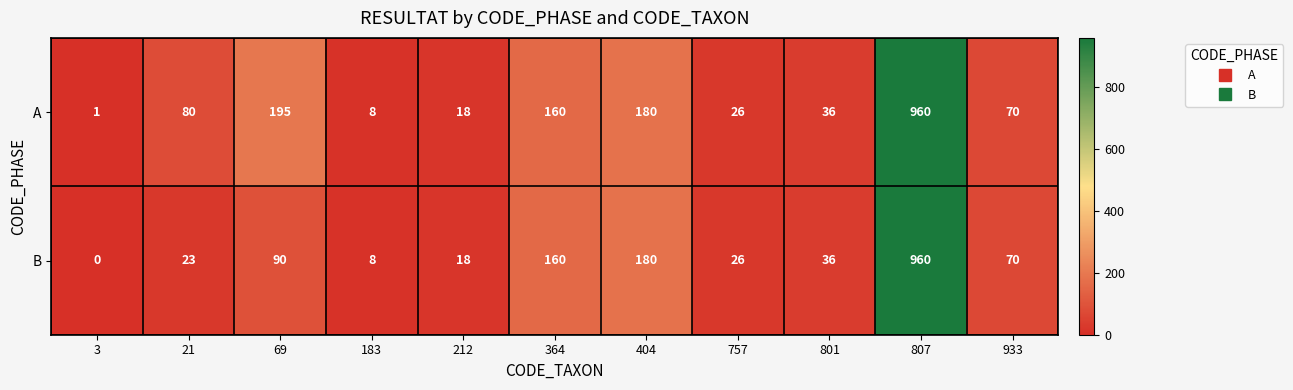

What is the sum of all B values?

1571